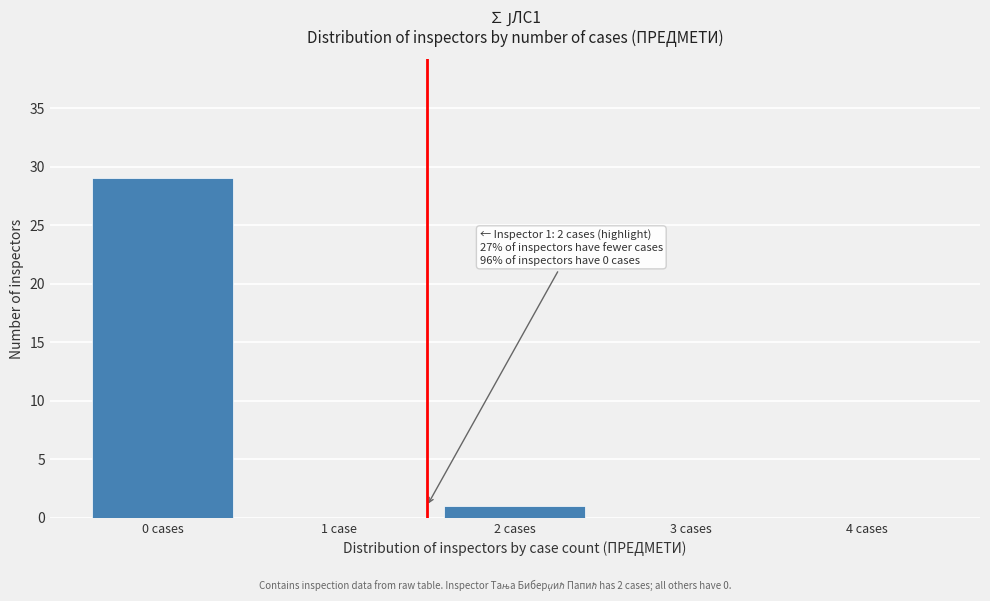

Reading left to right, what are all the values shown in this chart?

0 cases=29	1 case=0	2 cases=1	3 cases=0	4 cases=0